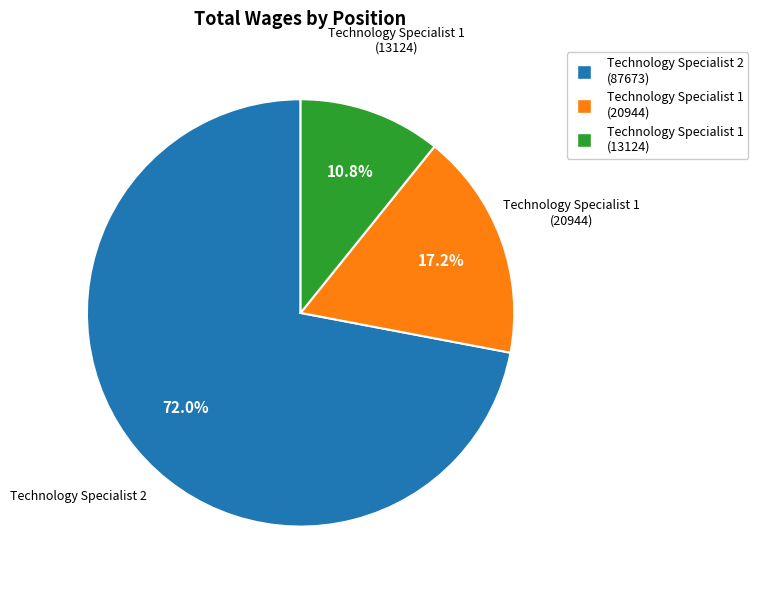

To the nearest percent, what portion does Technology Specialist 2 represent?

72%